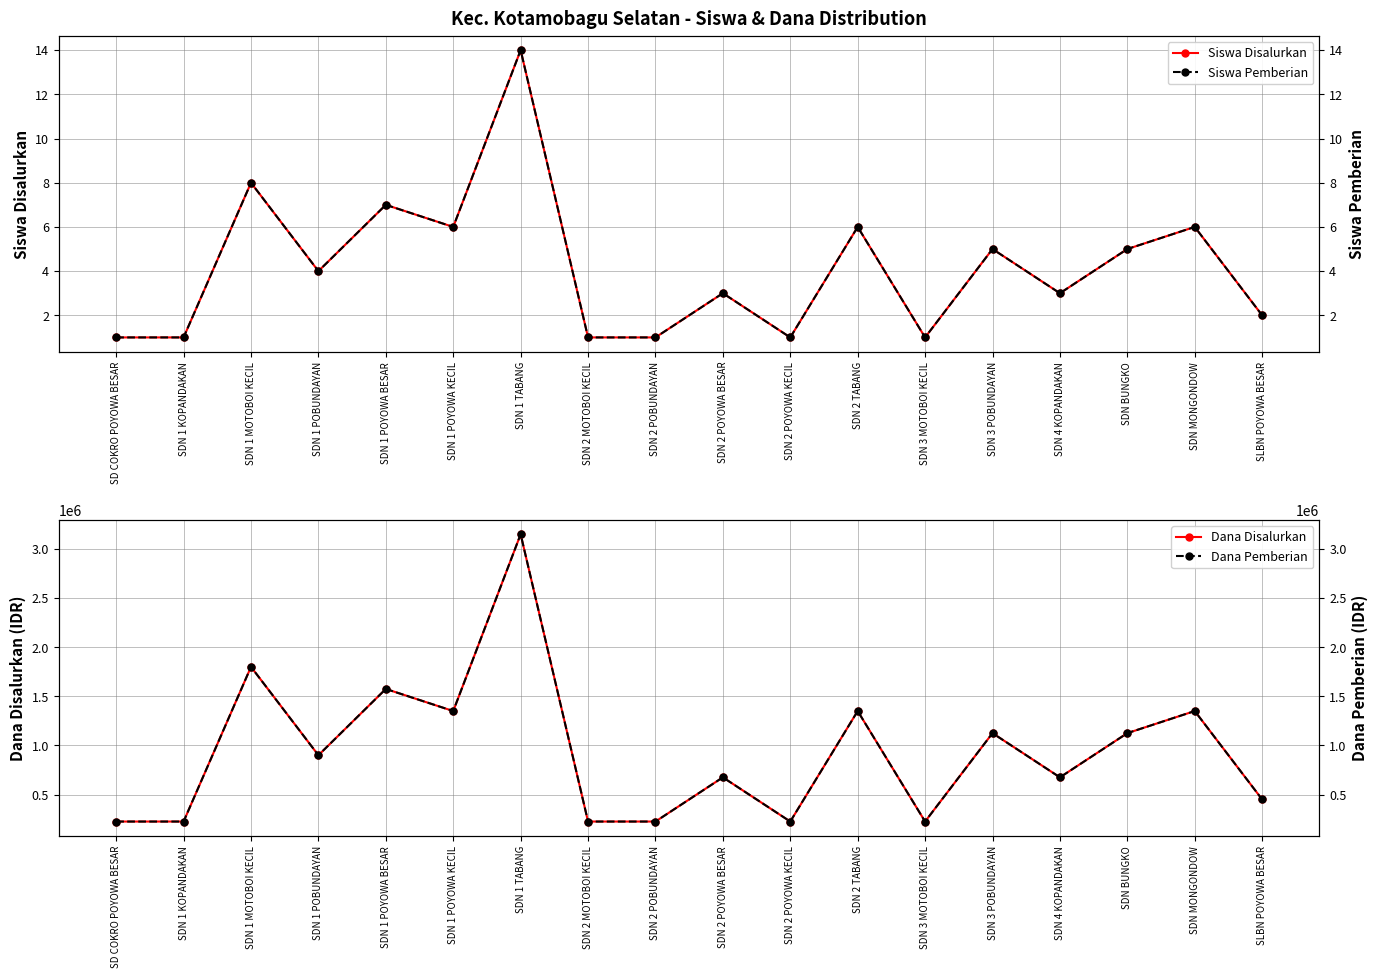

True or false: Siswa Pemberian has more than 2 points higher than both neighbors.

True